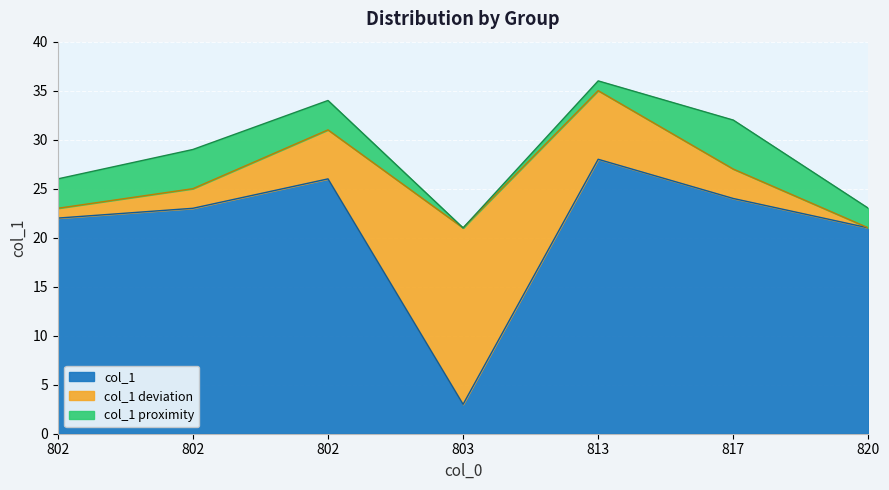

Where is the first local minimum?

803